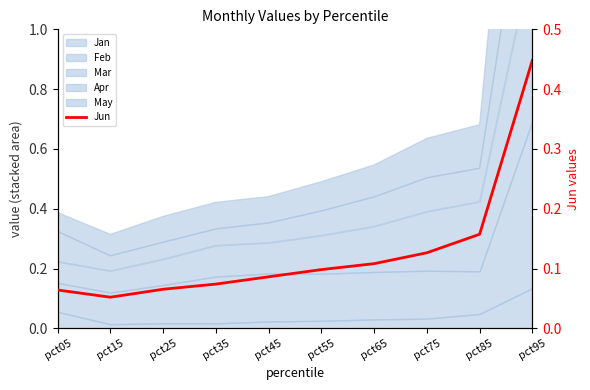

Does the chart display data point markers on the line(s)?

No